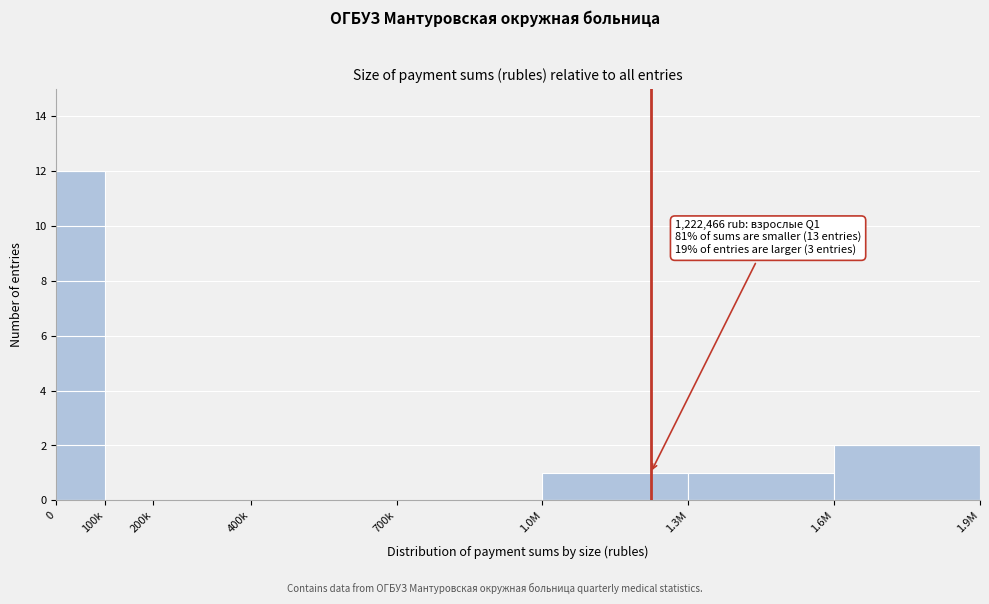

Reading left to right, transcribe all the data shown in this chart.

0=12	100k=0	200k=0	400k=0	700k=0	1.0M=1	1.3M=1	1.6M=2